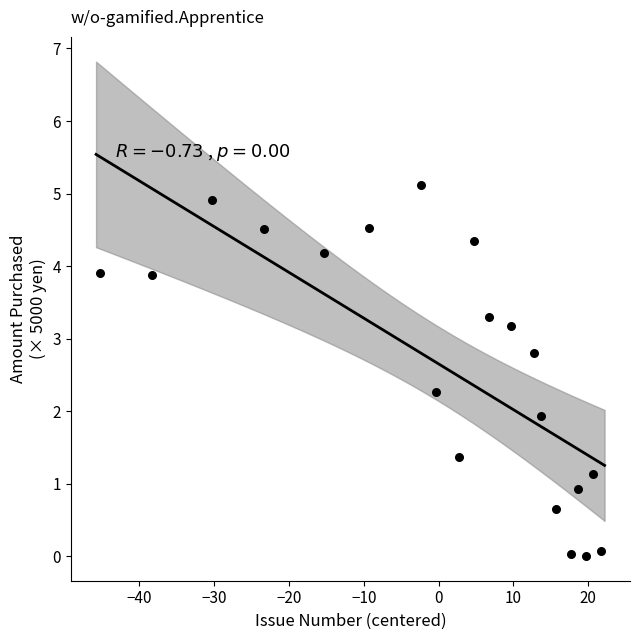

How many points are shown in the scatter plot?

20